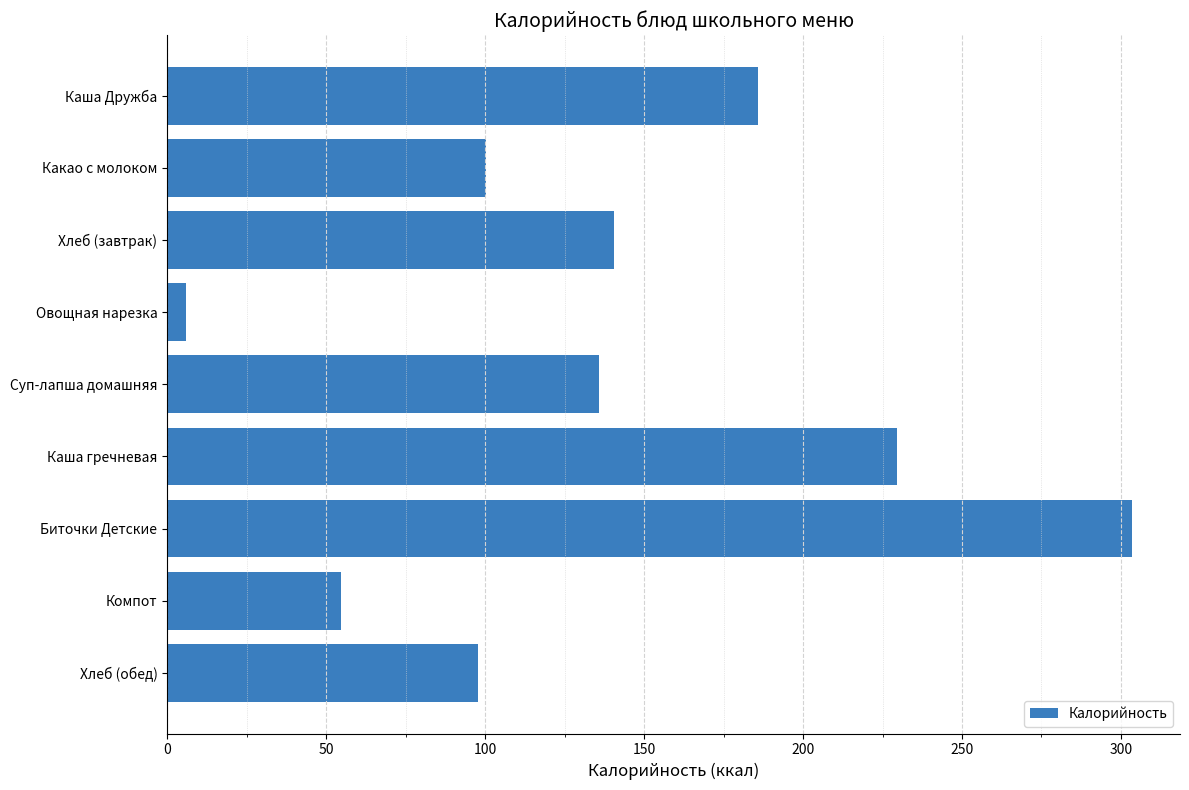

Which category has the lowest value across all series?

Овощная нарезка